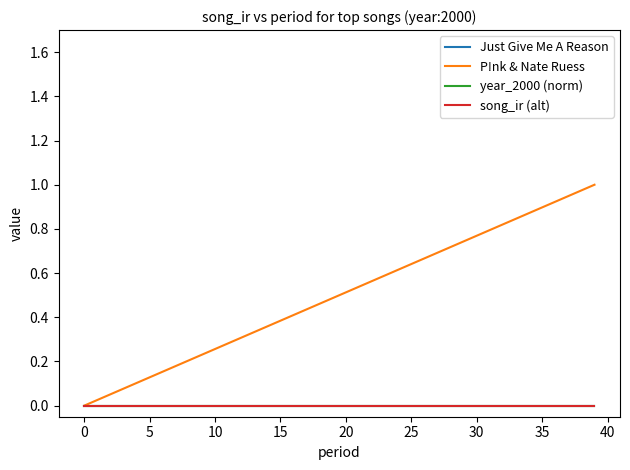

Reading left to right, transcribe all the data shown in this chart.

Just Give Me A Reason: 0.0	0.0	0.0	0.0	0.0	0.0	0.0	0.0	0.0	0.0	0.0	0.0	0.0	0.0	0.0	0.0	0.0	0.0	0.0	0.0	0.0	0.0	0.0	0.0	0.0	0.0	0.0	0.0	0.0	0.0	0.0	0.0	0.0	0.0	0.0	0.0	0.0	0.0	0.0	0.0
P!nk & Nate Ruess: 0.0	0.0	0.1	0.1	0.1	0.1	0.2	0.2	0.2	0.2	0.3	0.3	0.3	0.3	0.4	0.4	0.4	0.4	0.5	0.5	0.5	0.5	0.6	0.6	0.6	0.6	0.7	0.7	0.7	0.7	0.8	0.8	0.8	0.8	0.9	0.9	0.9	0.9	1.0	1.0
year_2000 (norm): 0.0	0.0	0.0	0.0	0.0	0.0	0.0	0.0	0.0	0.0	0.0	0.0	0.0	0.0	0.0	0.0	0.0	0.0	0.0	0.0	0.0	0.0	0.0	0.0	0.0	0.0	0.0	0.0	0.0	0.0	0.0	0.0	0.0	0.0	0.0	0.0	0.0	0.0	0.0	0.0
song_ir (alt): 0.0	0.0	0.0	0.0	0.0	0.0	0.0	0.0	0.0	0.0	0.0	0.0	0.0	0.0	0.0	0.0	0.0	0.0	0.0	0.0	0.0	0.0	0.0	0.0	0.0	0.0	0.0	0.0	0.0	0.0	0.0	0.0	0.0	0.0	0.0	0.0	0.0	0.0	0.0	0.0